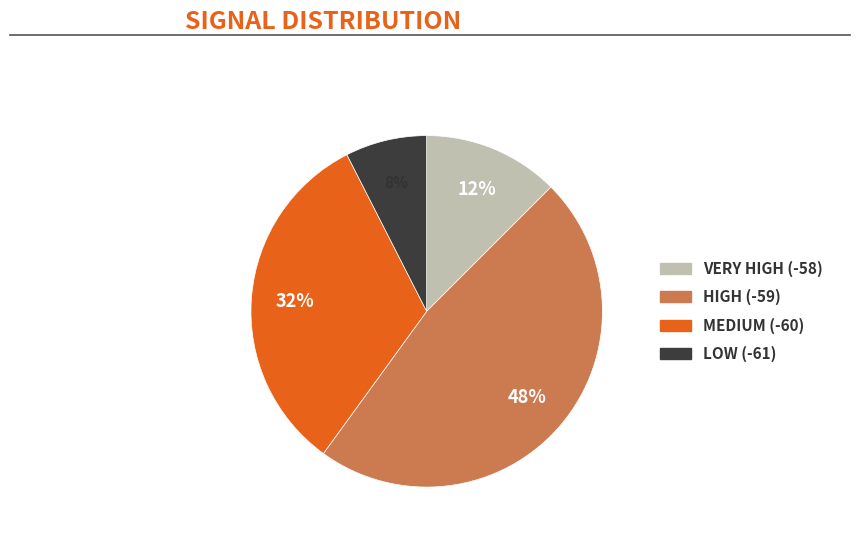

To the nearest percent, what is the average slice percentage?

25%